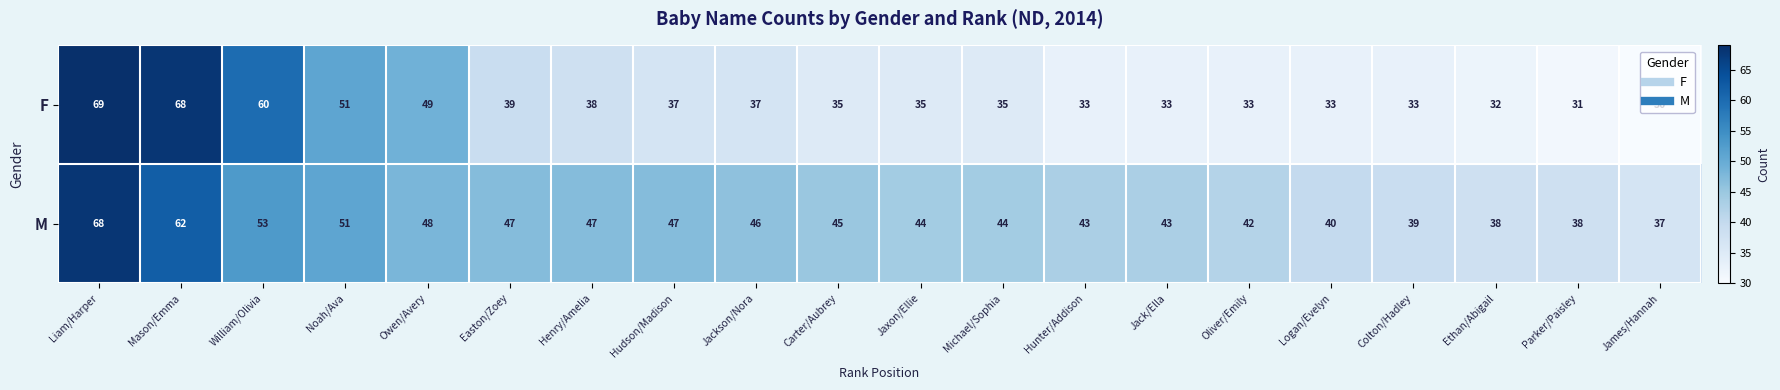

Is the value of F at Noah/Ava greater than the value of M at Henry/Amelia?

Yes